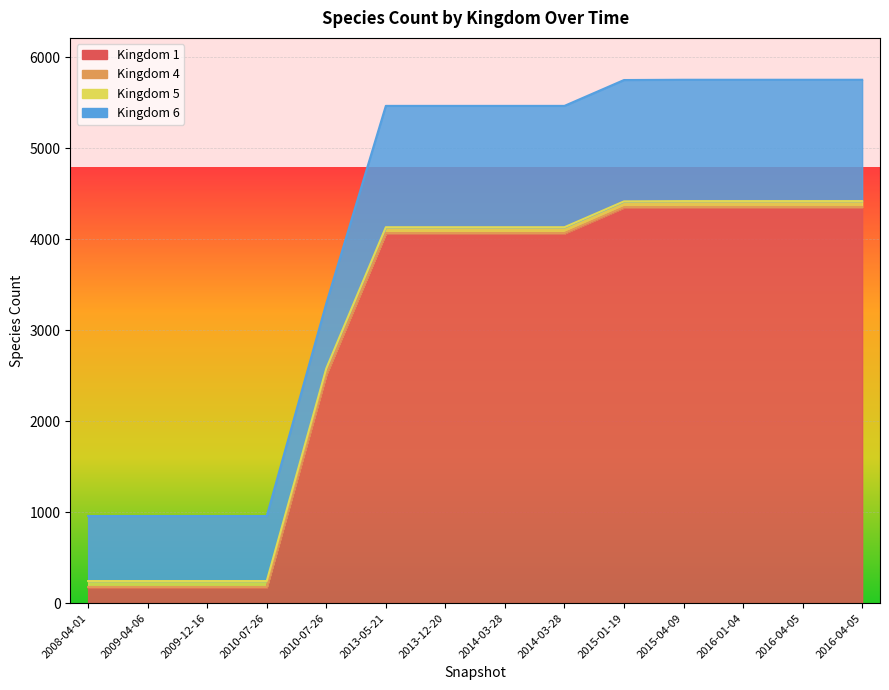

Reading left to right, what are all the values shown in this chart?

1: 2008-04-01=173	2009-04-06=173	2009-12-16=173	2010-07-26=173	2010-07-26=2508	2013-05-21=4060	2013-12-20=4060	2014-03-28=4060	2014-03-28=4060	2015-01-19=4344	2015-04-09=4347	2016-01-04=4347	2016-04-05=4347	2016-04-05=4347
4: 2008-04-01=5	2009-04-06=5	2009-12-16=5	2010-07-26=5	2010-07-26=5	2013-05-21=5	2013-12-20=5	2014-03-28=5	2014-03-28=5	2015-01-19=5	2015-04-09=5	2016-01-04=5	2016-04-05=5	2016-04-05=5
5: 2008-04-01=65	2009-04-06=65	2009-12-16=65	2010-07-26=65	2010-07-26=65	2013-05-21=65	2013-12-20=65	2014-03-28=65	2014-03-28=65	2015-01-19=65	2015-04-09=65	2016-01-04=65	2016-04-05=65	2016-04-05=65
6: 2008-04-01=714	2009-04-06=714	2009-12-16=714	2010-07-26=714	2010-07-26=714	2013-05-21=1333	2013-12-20=1333	2014-03-28=1333	2014-03-28=1333	2015-01-19=1333	2015-04-09=1333	2016-01-04=1333	2016-04-05=1333	2016-04-05=1333